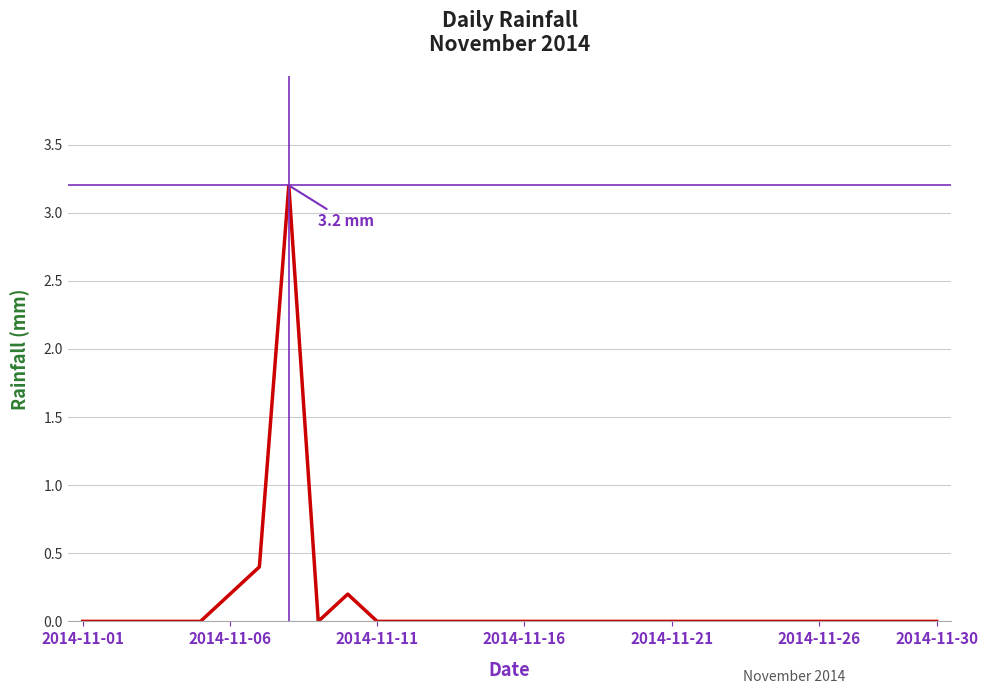

Is this an area chart (filled region under the line)?

No